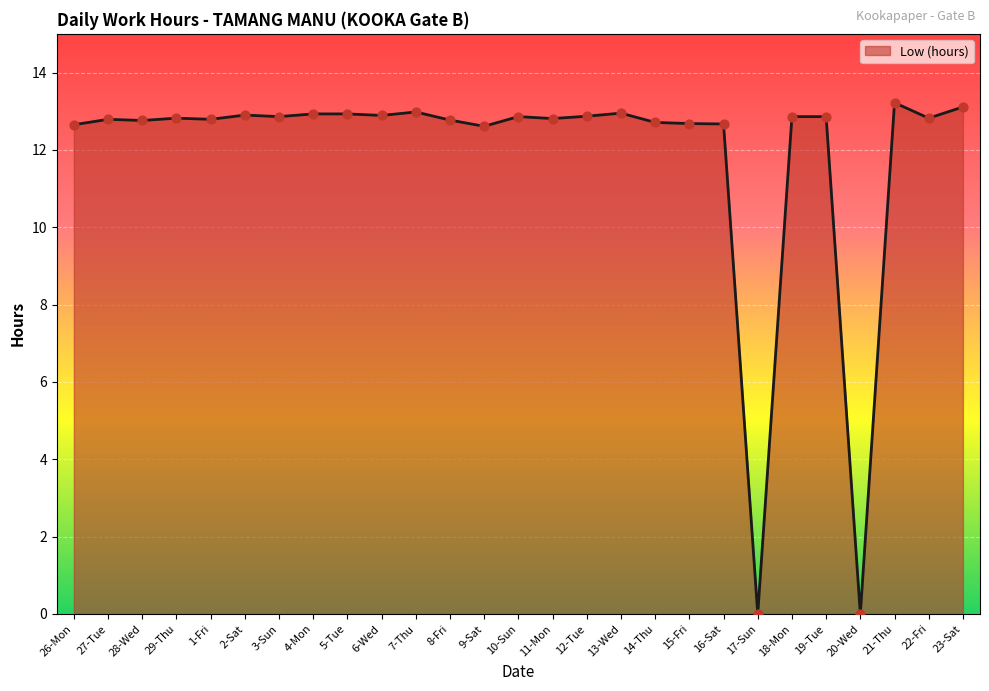

What is the change in value from 7-Thu to 15-Fri?

-0.3